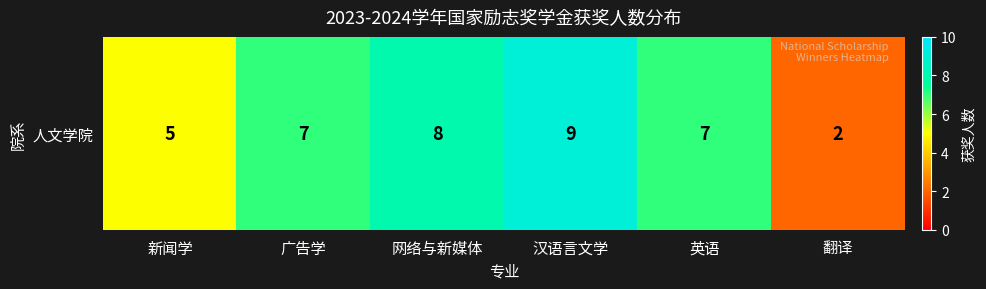

Where does the data first go above 7?

网络与新媒体